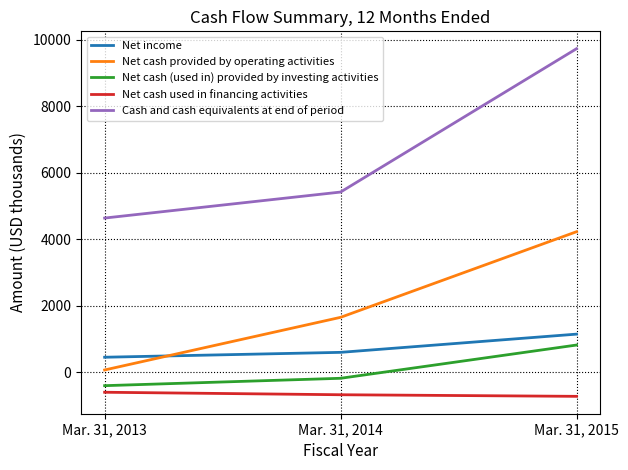

Is the value of Net cash used in financing activities at Mar. 31, 2014 greater than the value of Cash and cash equivalents at end of period at Mar. 31, 2014?

No